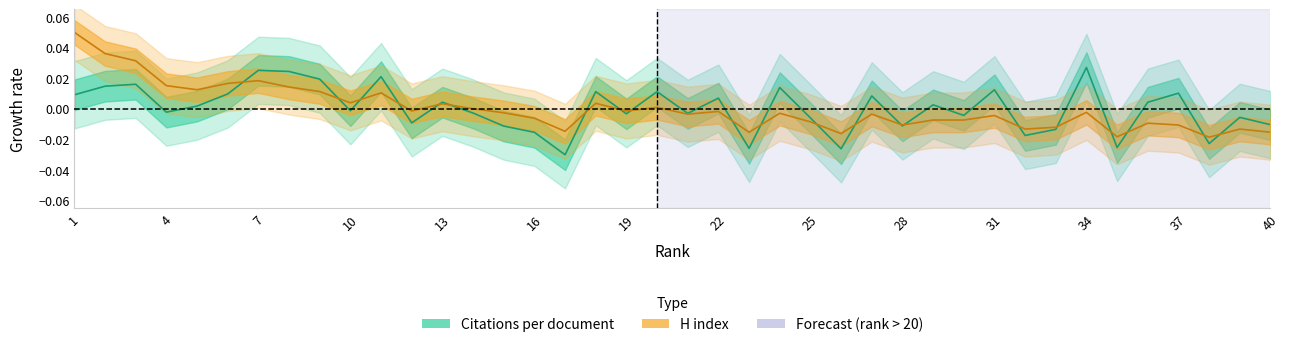

Between 4 and 10, which series saw the biggest shift?

H index